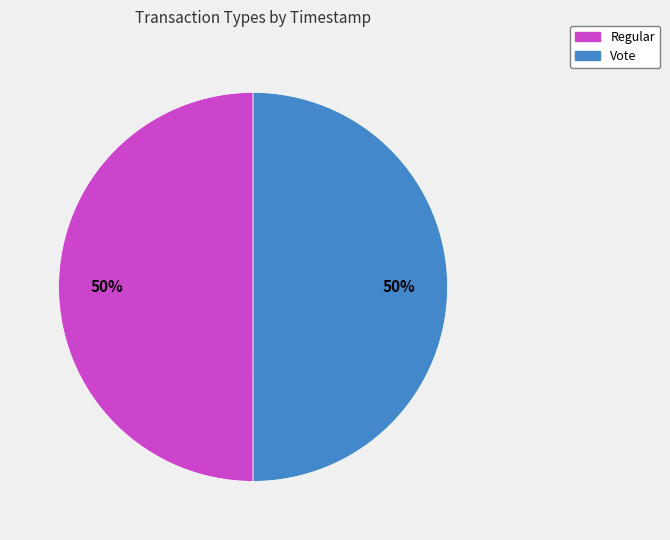

The Regular slice represents 50% of the pie. True or false?

True